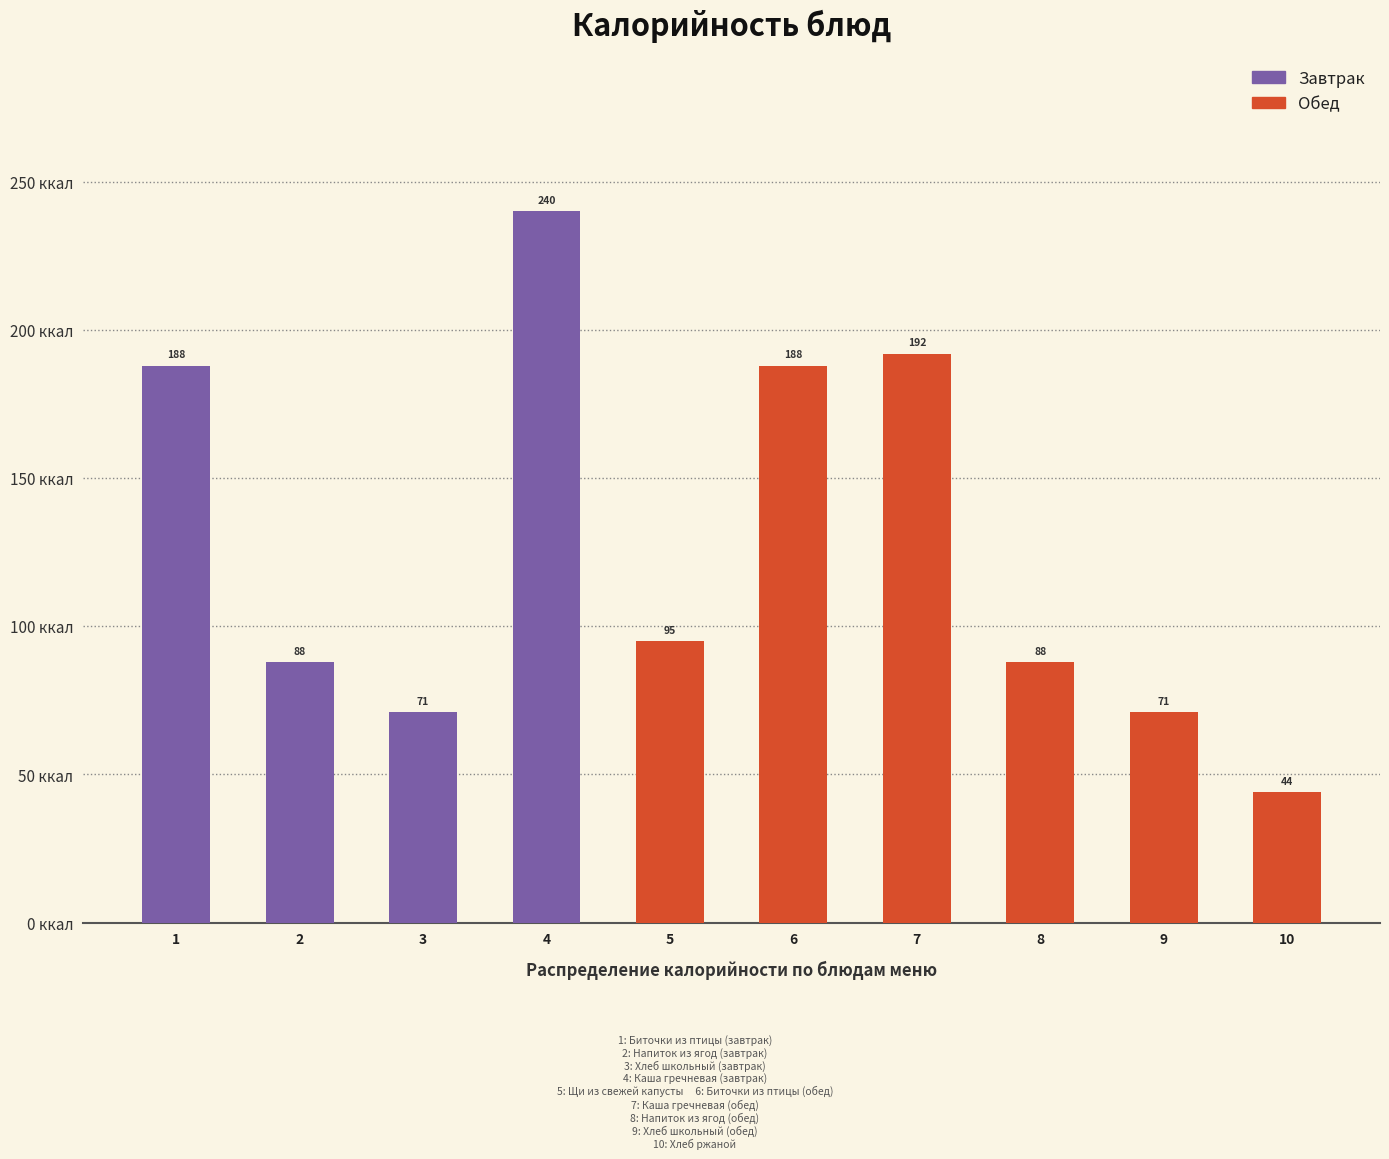

Reading right to left, list all the values displayed in this chart.

44	71	88	192	188	95	240	71	88	188